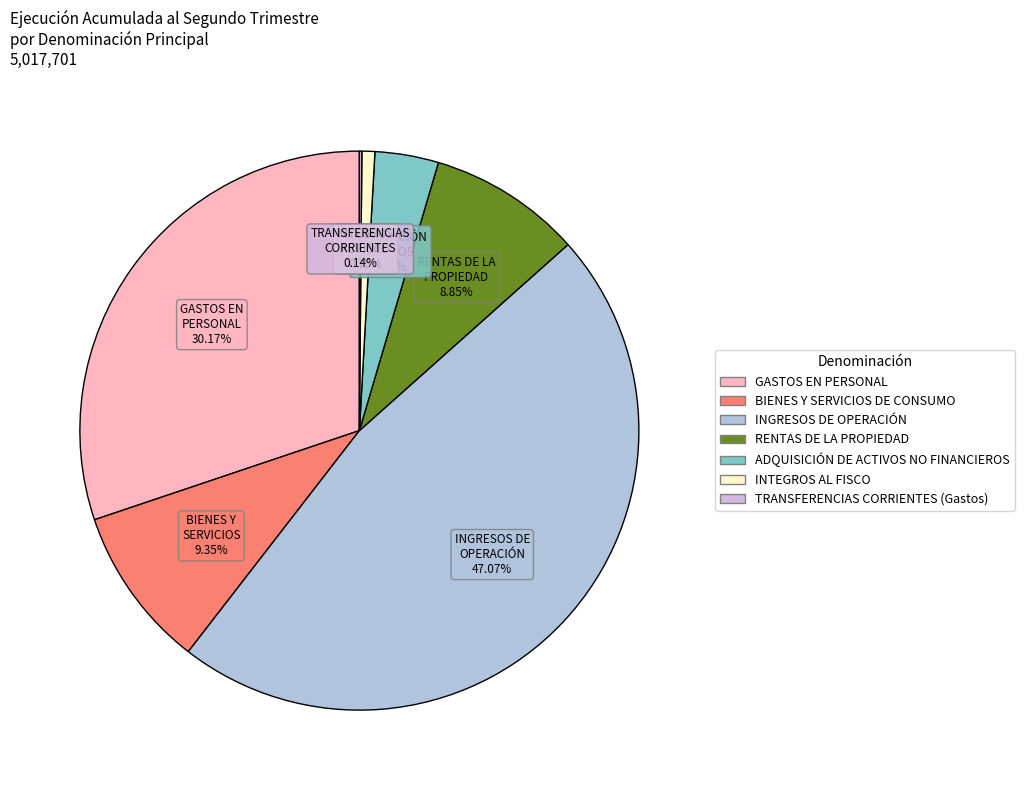

Does INGRESOS DE OPERACIÓN account for over 50% of the chart?

No